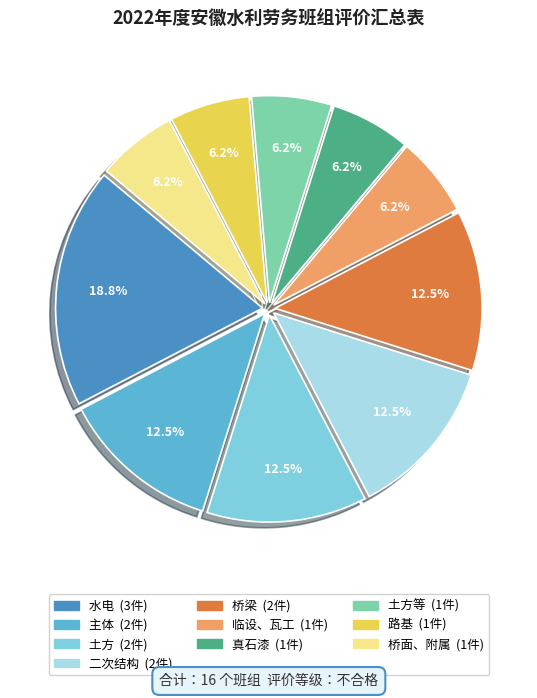

Is there a majority slice in this chart?

No